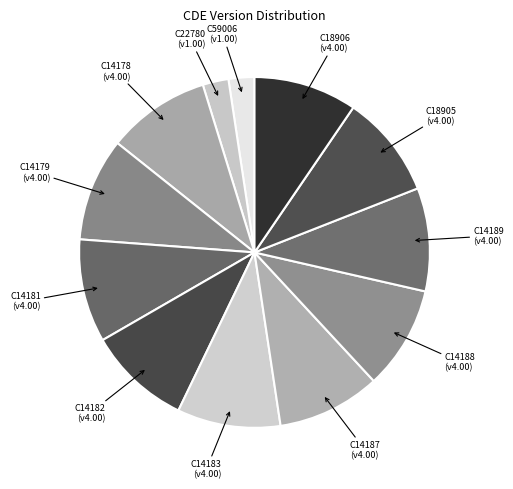

What is the ratio of the value at C18906 to the value at C14183?

1.0